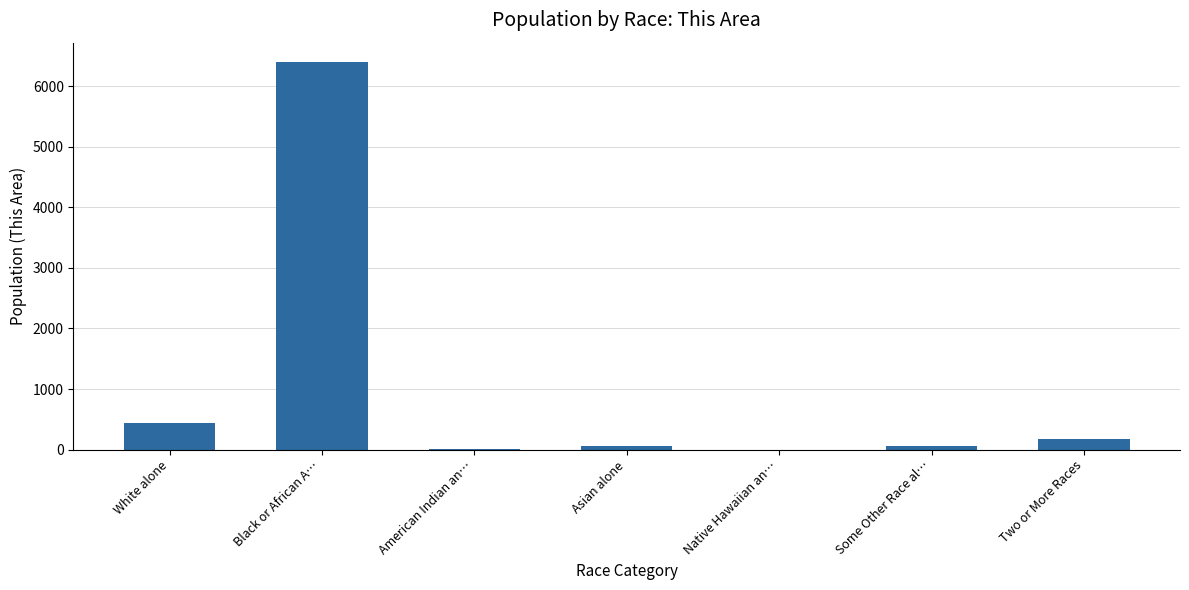

Between Black or African A… and Asian alone, which is larger?

Black or African A…